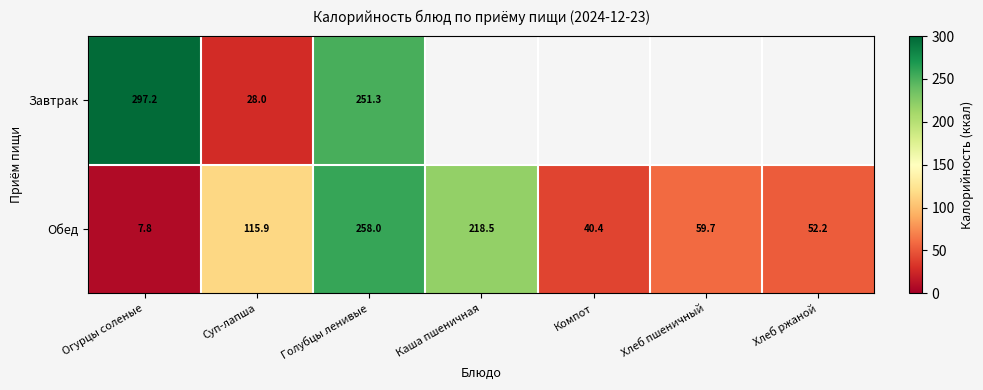

At which label is Обед closest to 132?

Суп-лапша